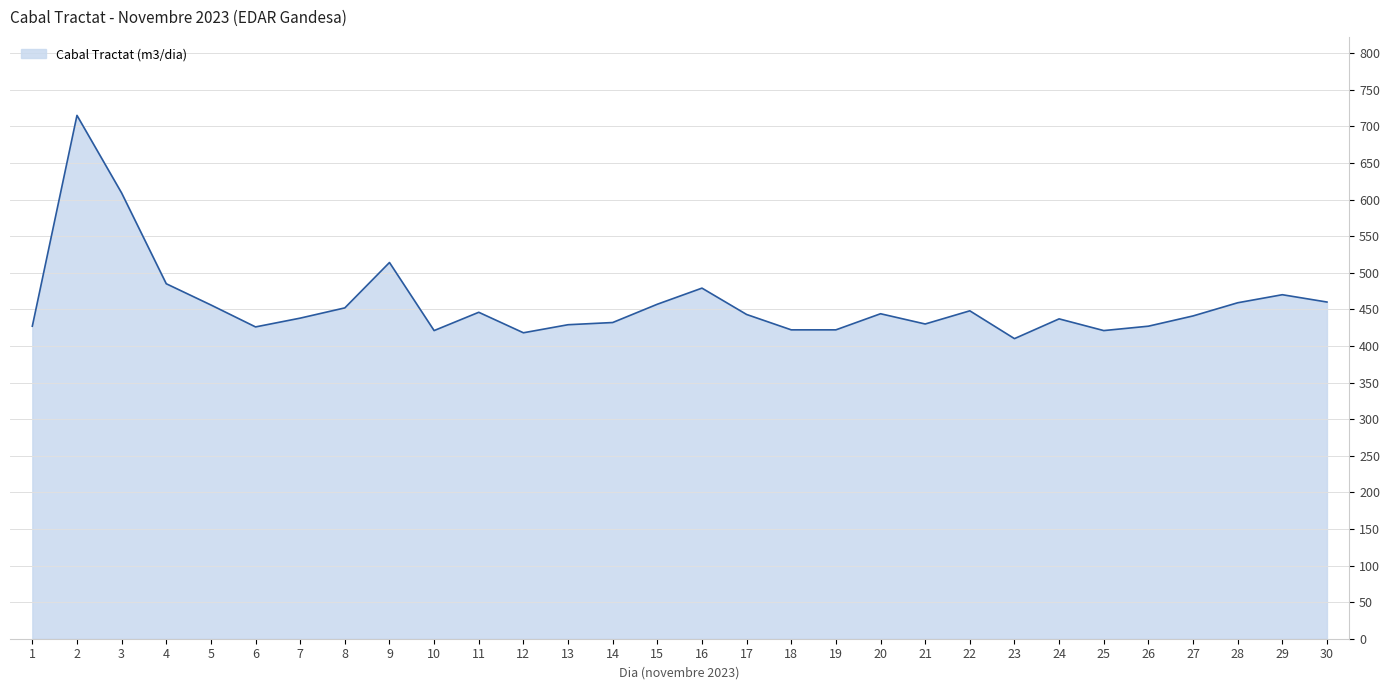

What is the average value?

458